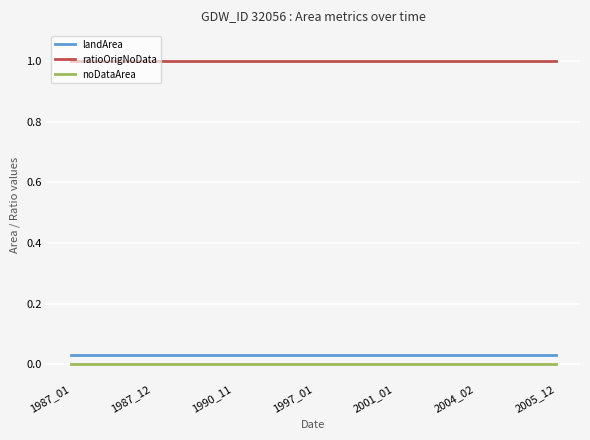

What is the maximum value for ratioOrigNoData?

1.0